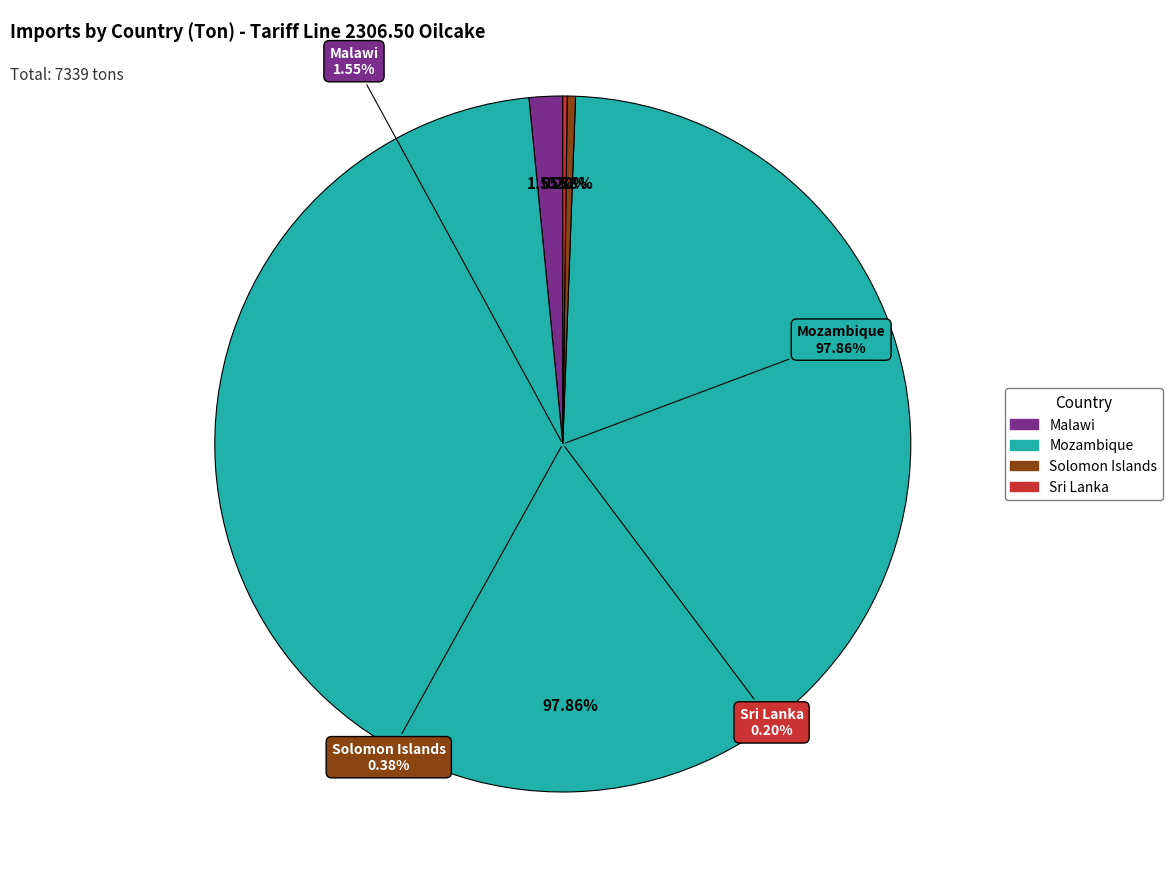

What percentage do Mozambique and Turkey together represent?

97.9%